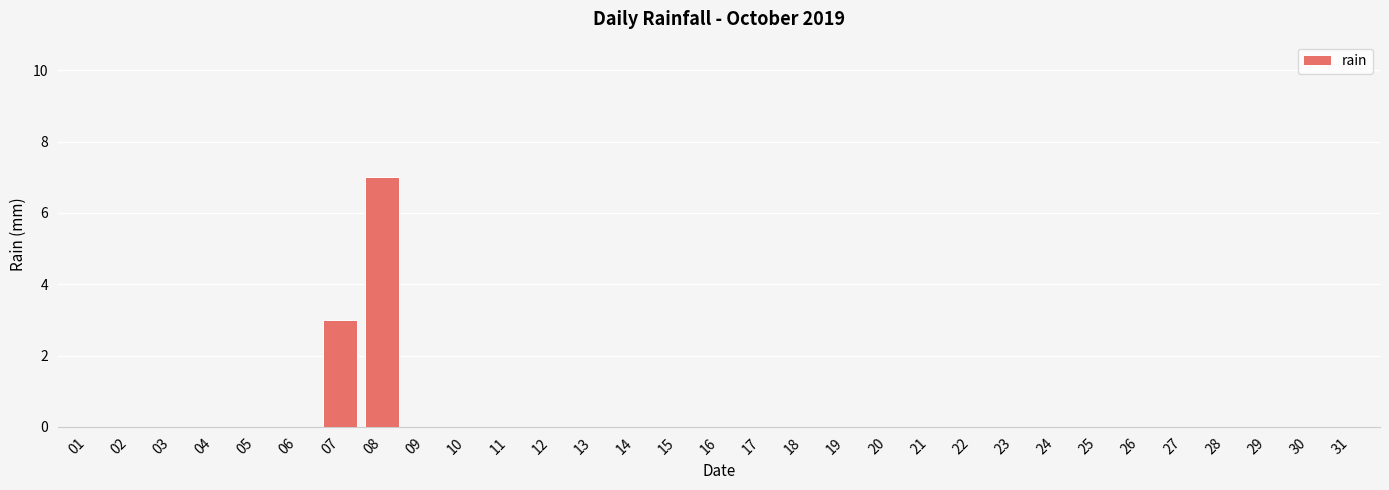

Reading right to left, list all the values displayed in this chart.

0	0	0	0	0	0	0	0	0	0	0	0	0	0	0	0	0	0	0	0	0	0	0	7	3	0	0	0	0	0	0